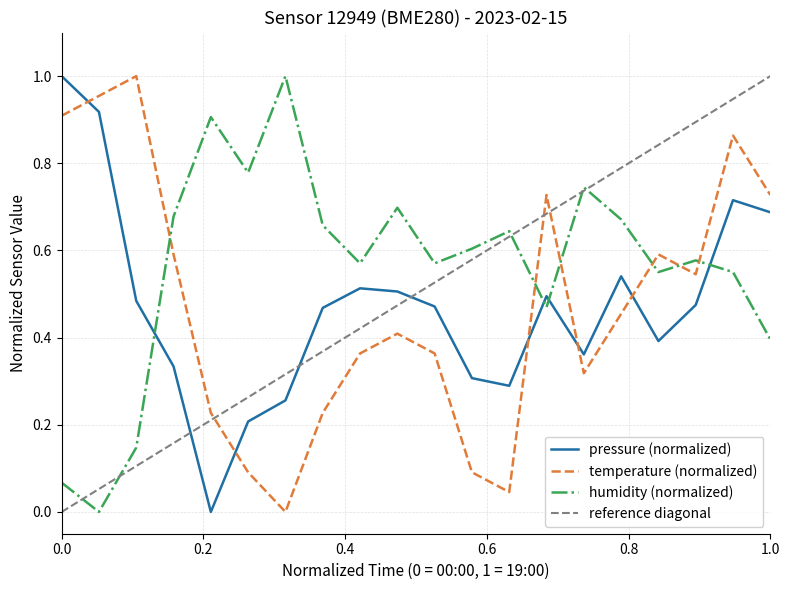

How many intersections are there between pressure (normalized) and temperature (normalized)?

5